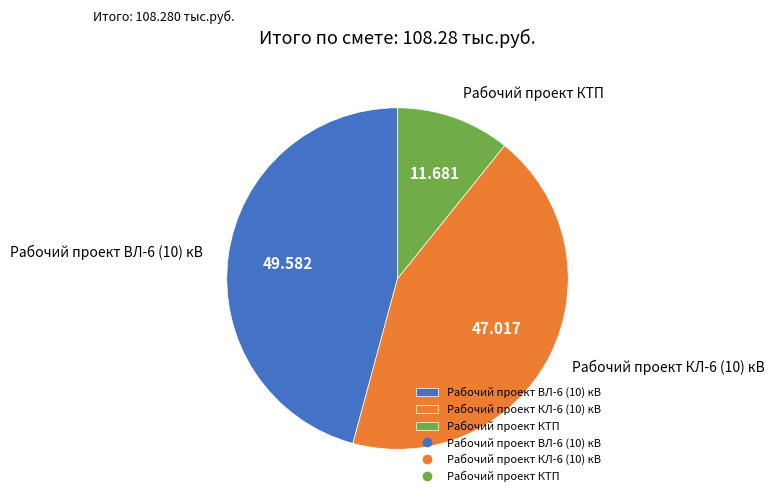

Which category has the smallest portion of the pie?

Рабочий проект КТП